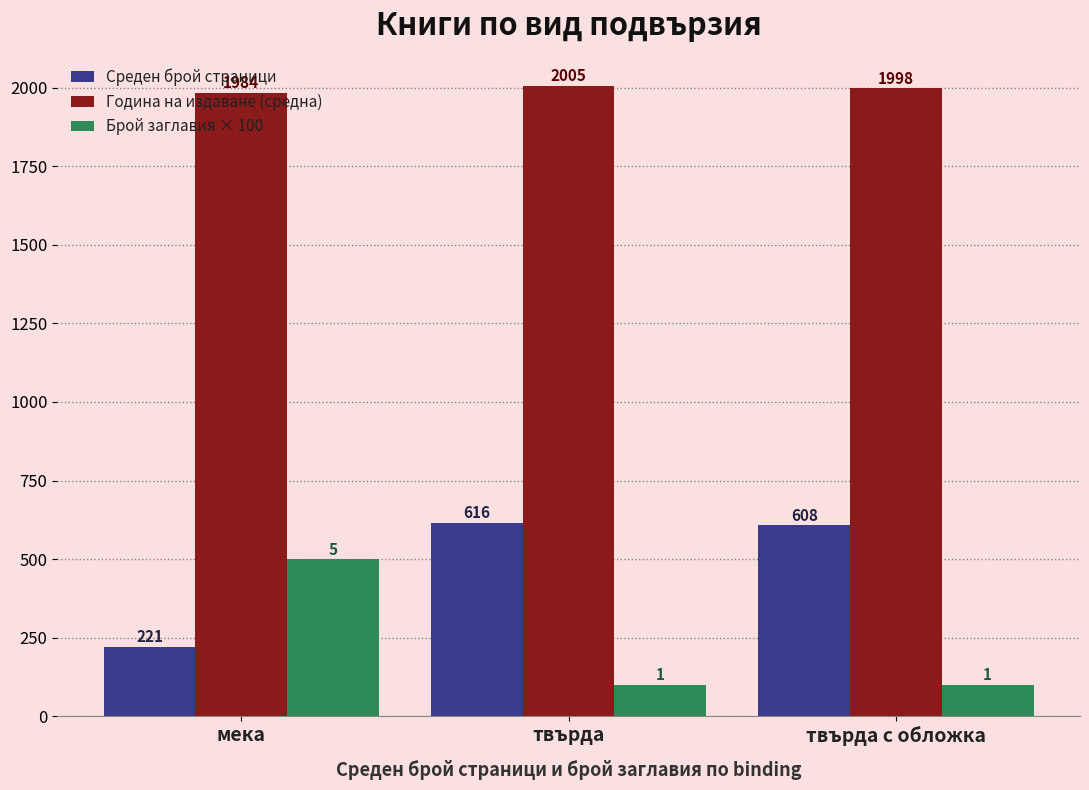

What is the difference between the maximum and second lowest values in the Среден брой страници series?

8.0